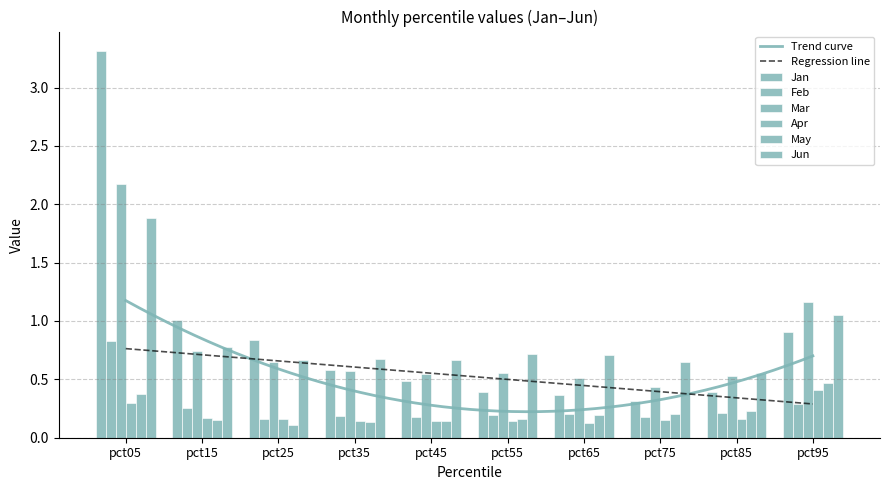

What is the average value of the Apr series?

0.2